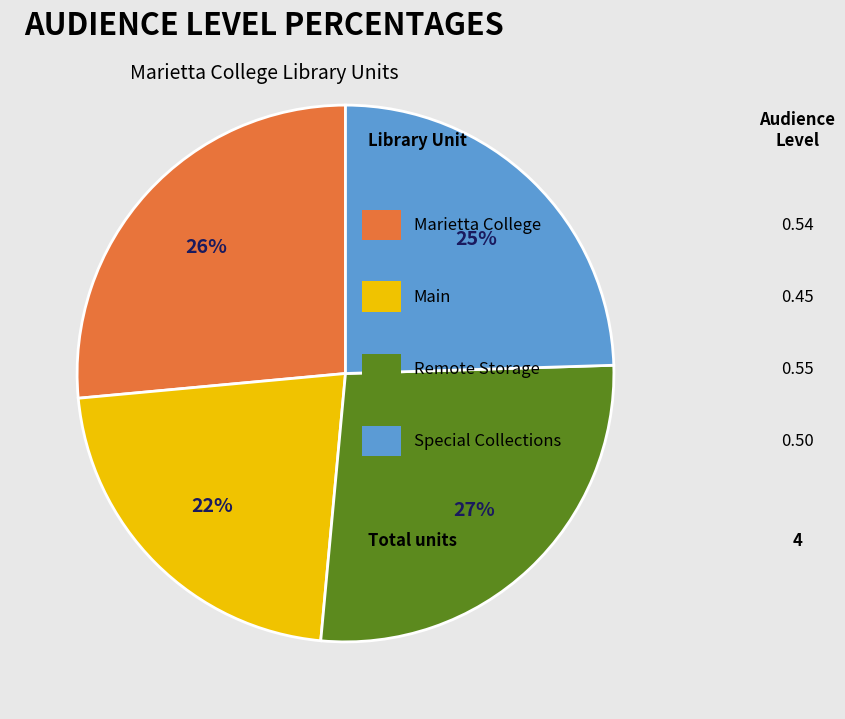

To the nearest percent, what is the difference between the largest and smallest slice percentages?

5%